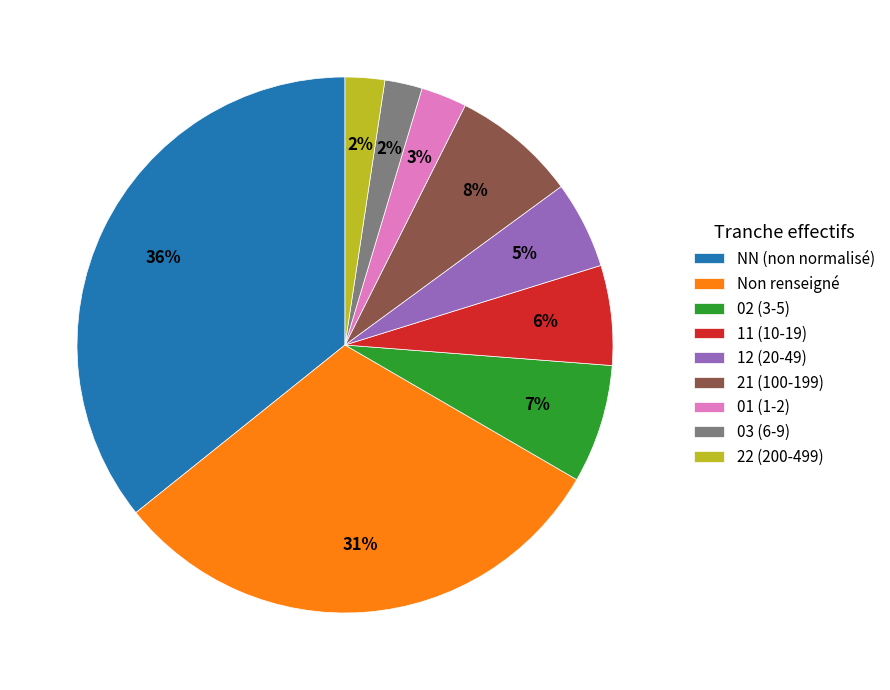

To the nearest percent, what is the difference between the largest and smallest slice percentages?

34%